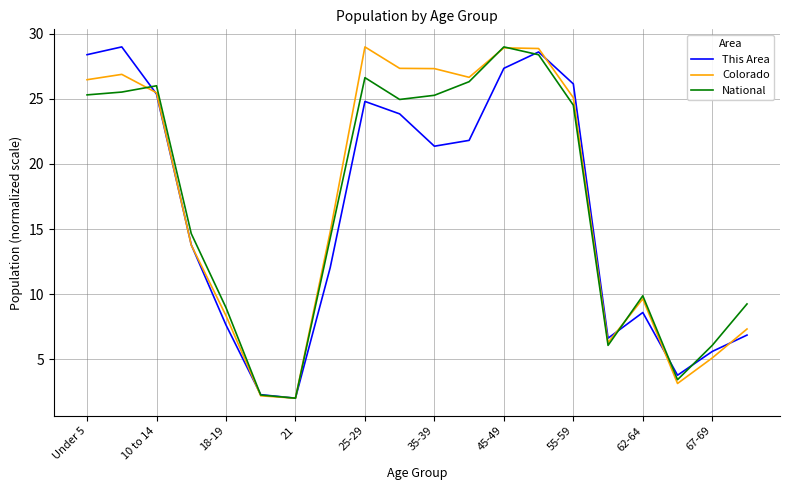

What is the maximum value shown in the chart?

29.0